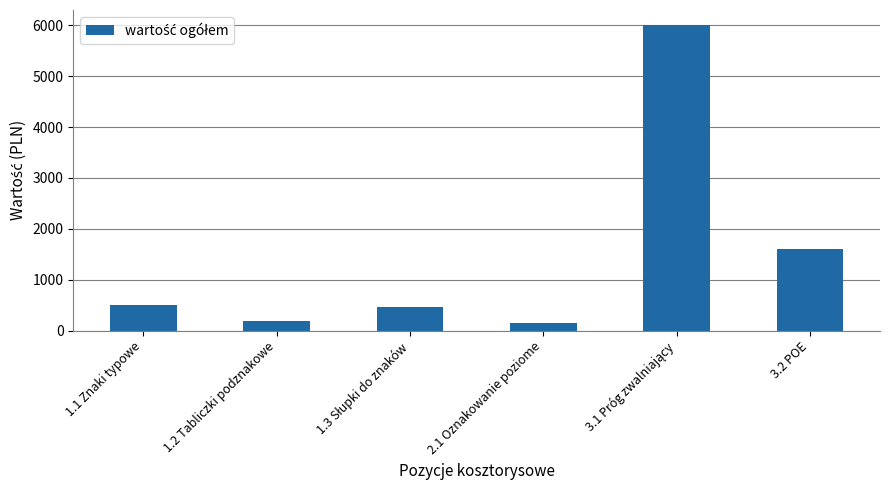

Is it true that the value at 1.1 Znaki typowe is 500.0?

True